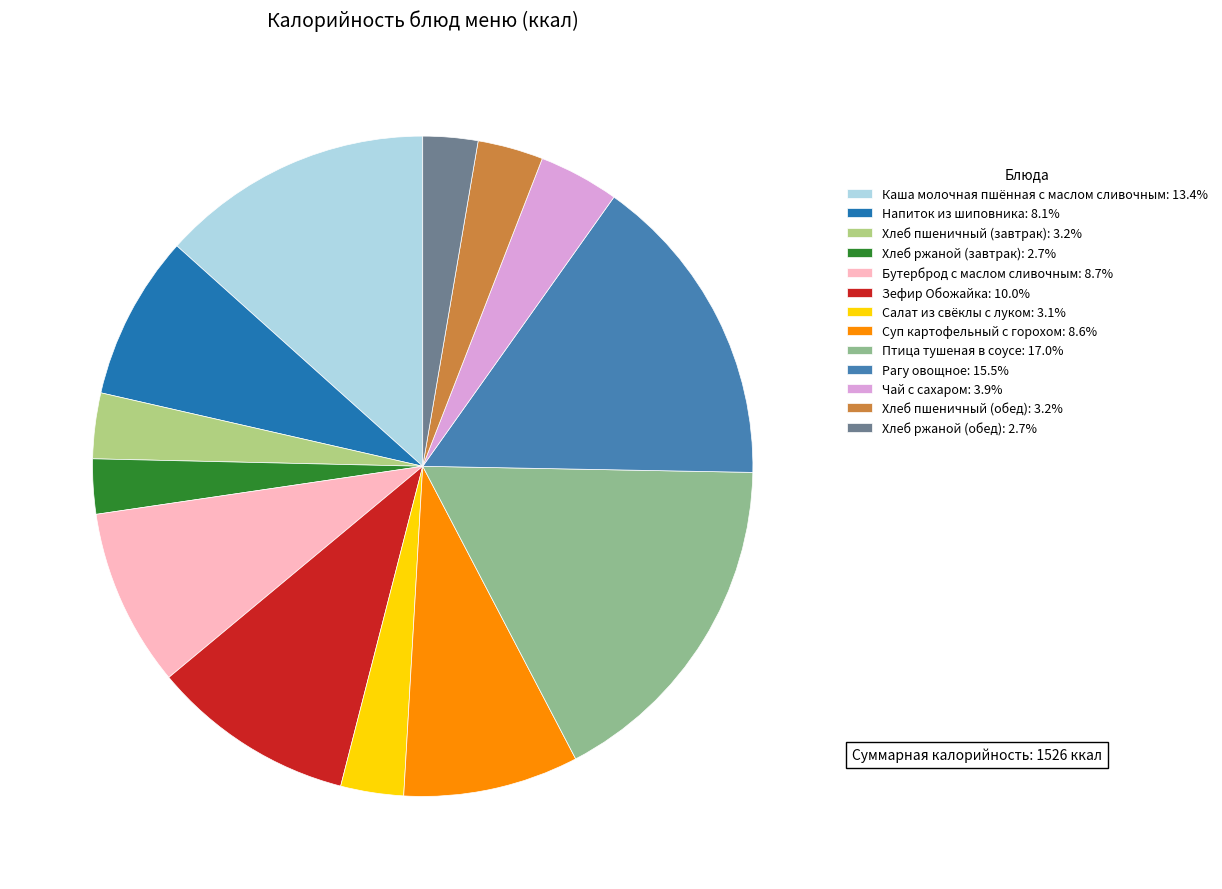

How many slices are in this pie chart?

13